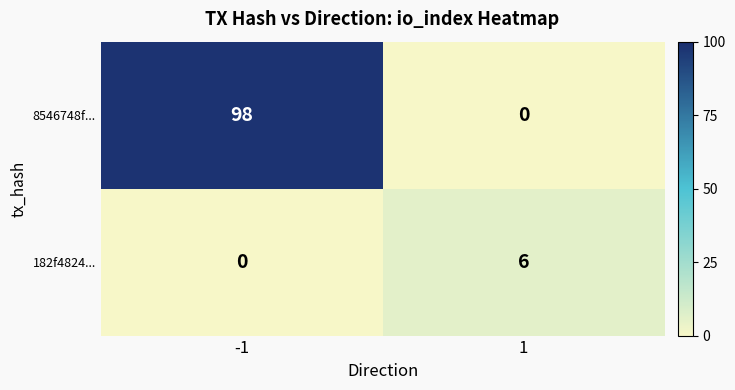

The value of 182f4824... at 1 is 6. True or false?

True